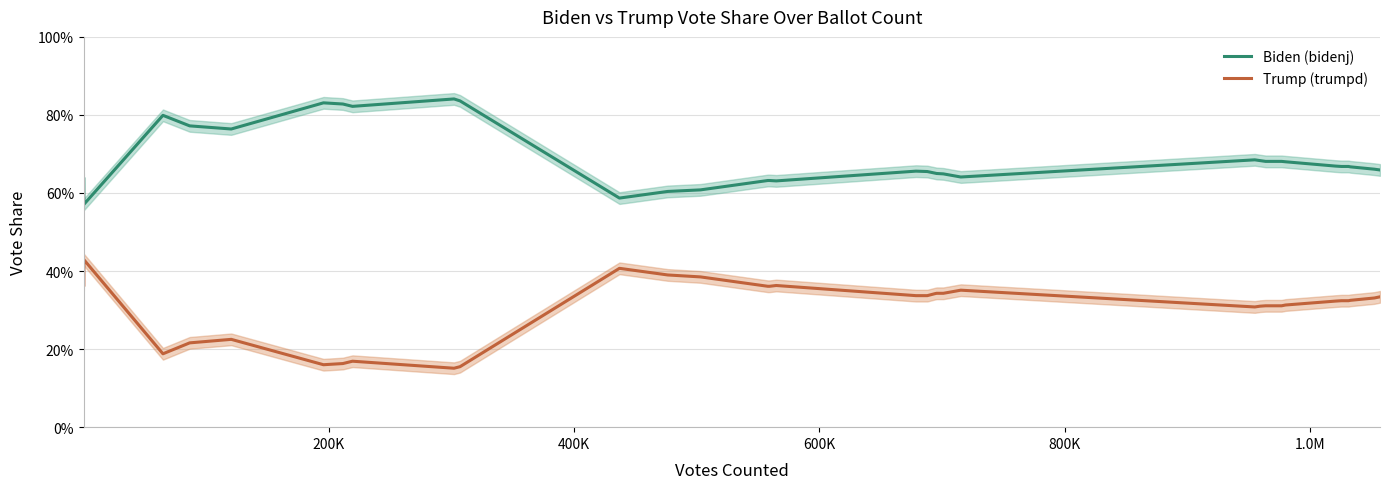

True or false: Trump (trumpd) and Biden (bidenj) cross at least once.

False